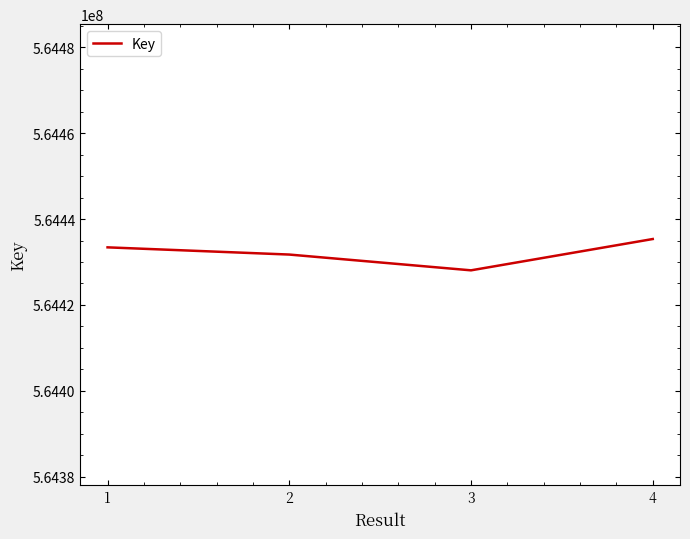

The value at 1 is 564433407. True or false?

True